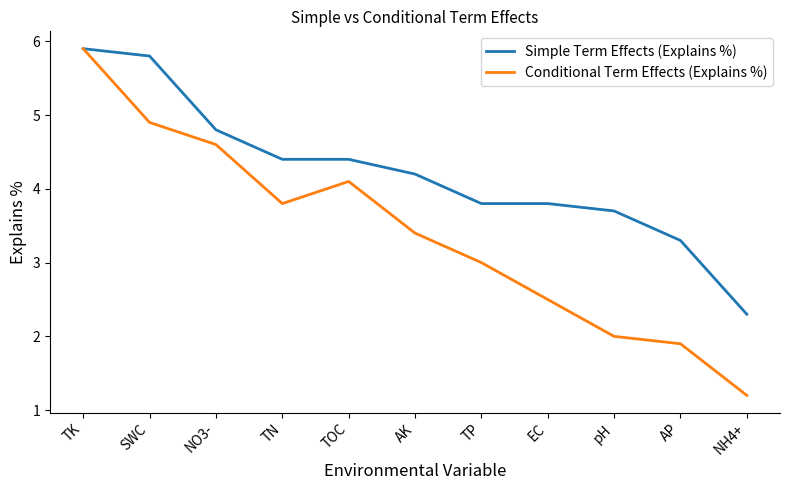

Between AP and NH4+, which series saw the biggest shift?

Simple Term Effects (Explains %)